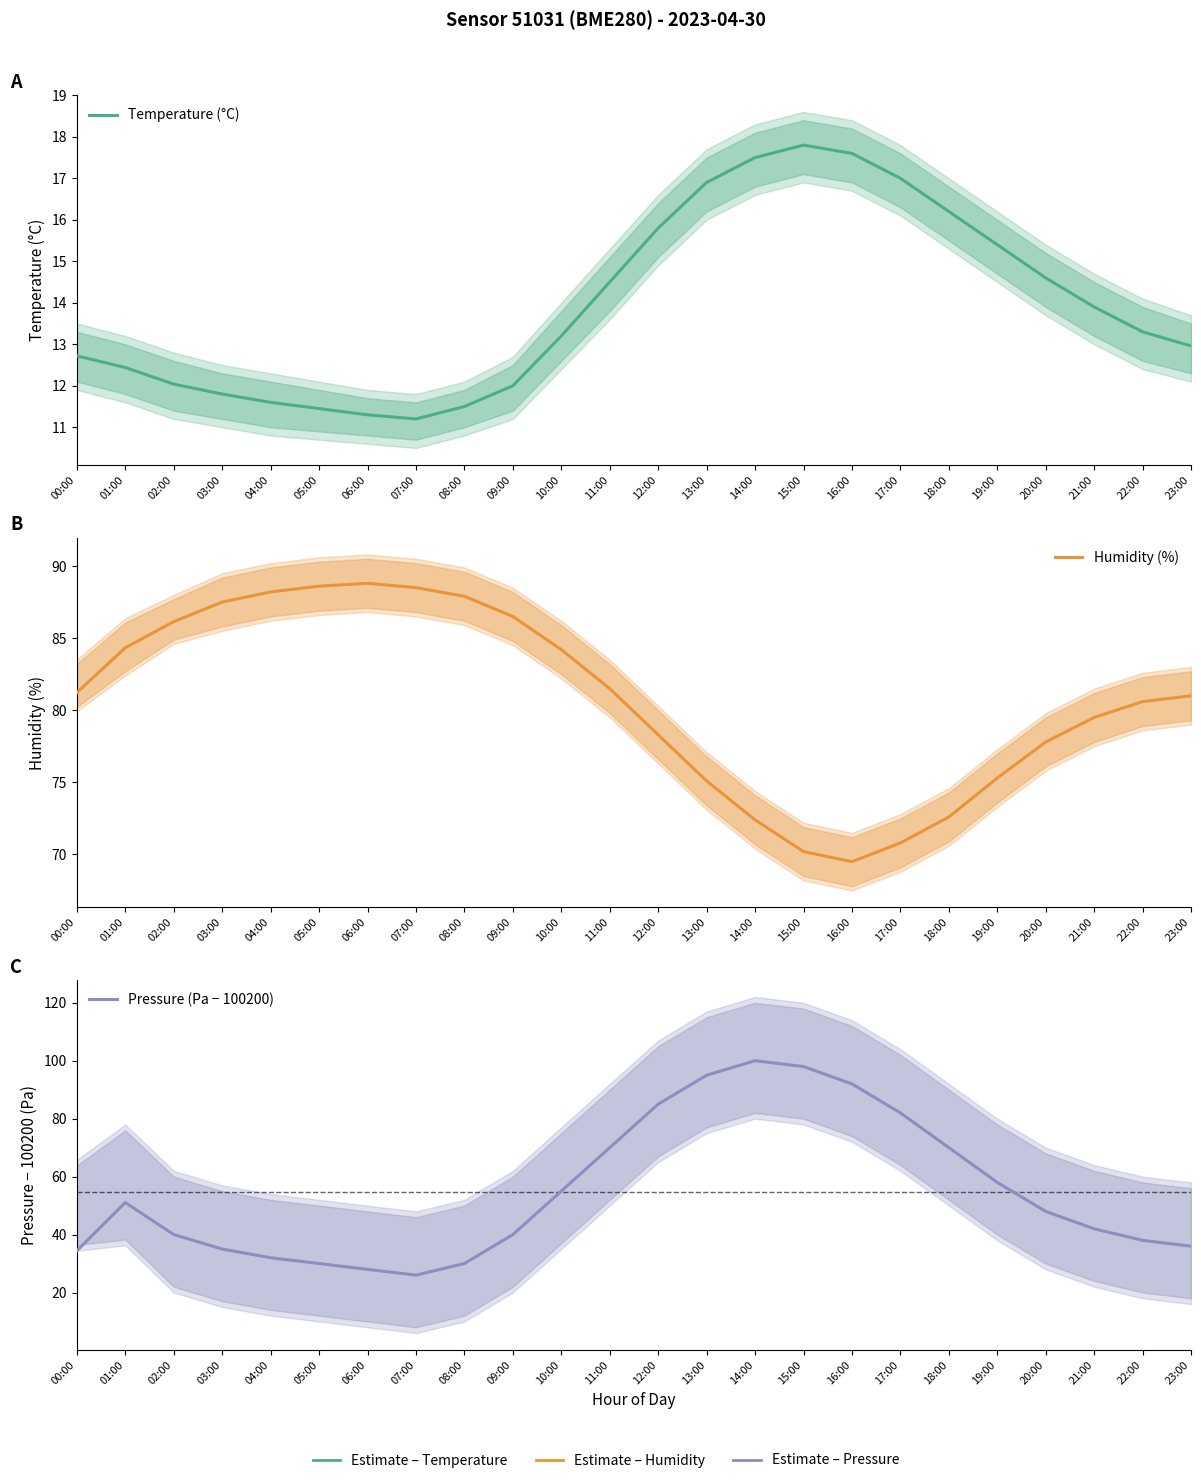

True or false: Humidity (%) and Temperature (°C) cross at least once.

False